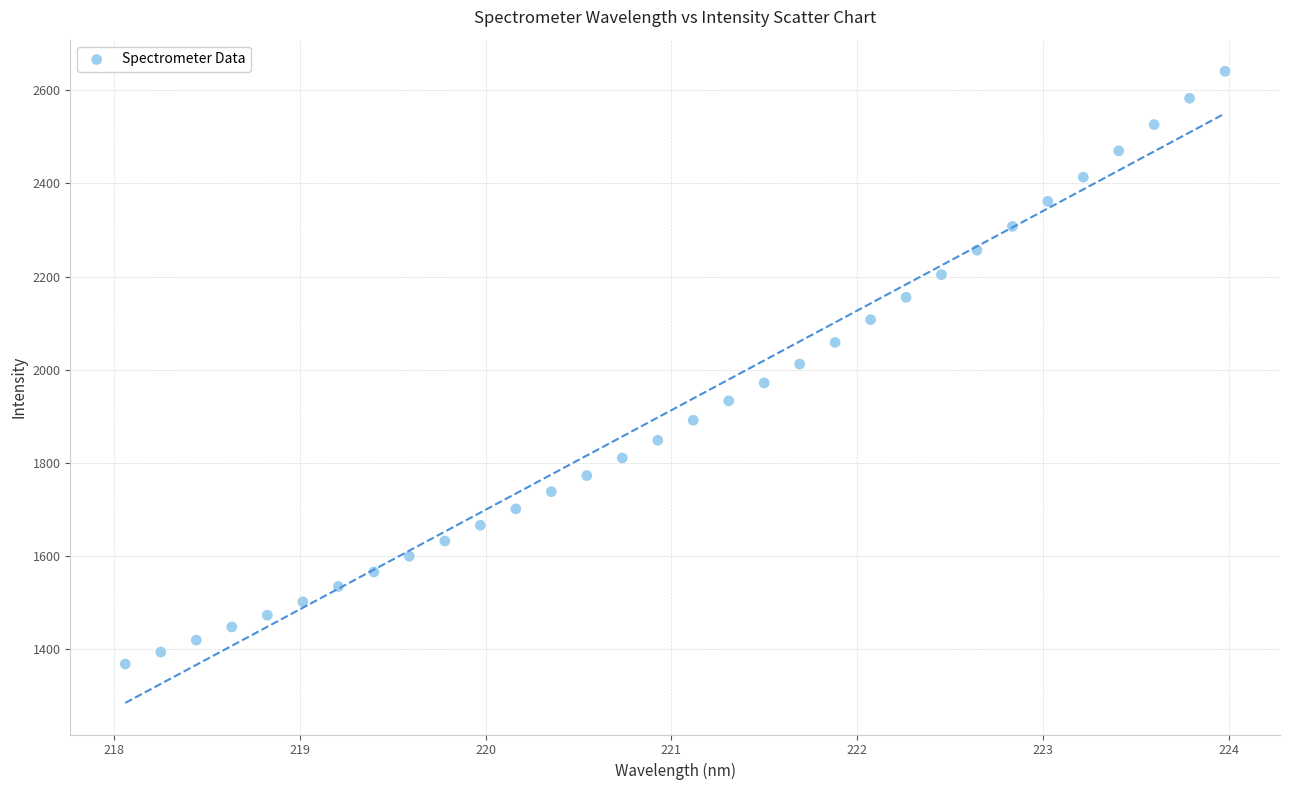

What is the range of Y values (max minus min)?

1272.8